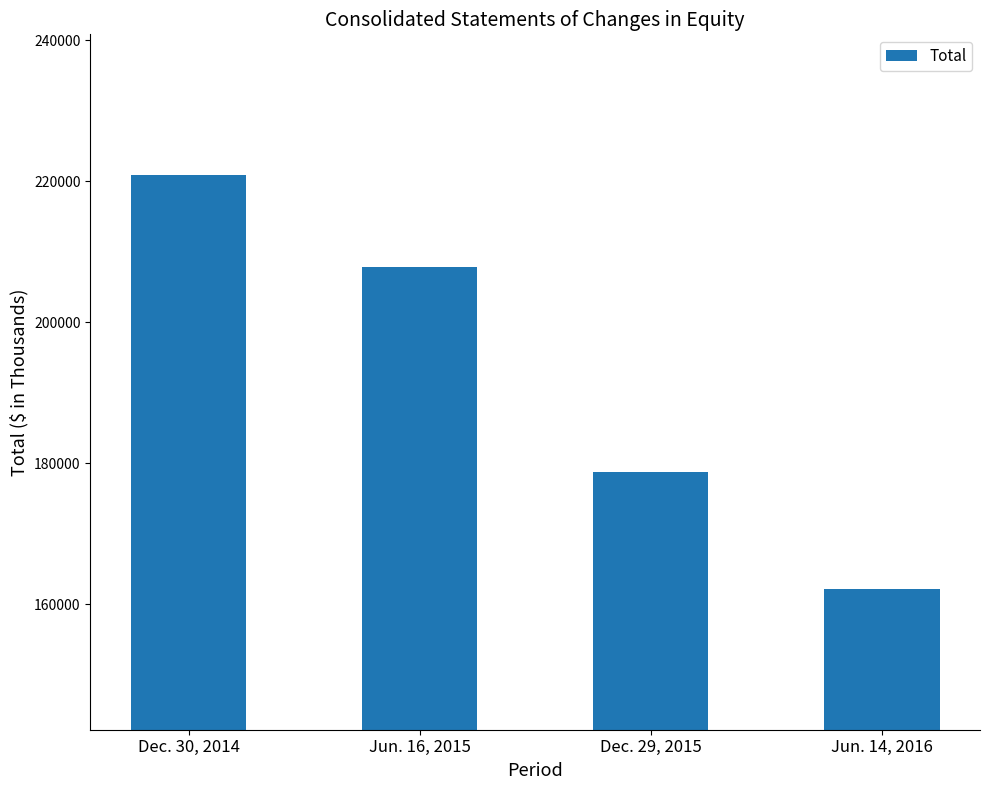

Approximately how many times larger is the value at Jun. 16, 2015 compared to Jun. 14, 2016?

1.3